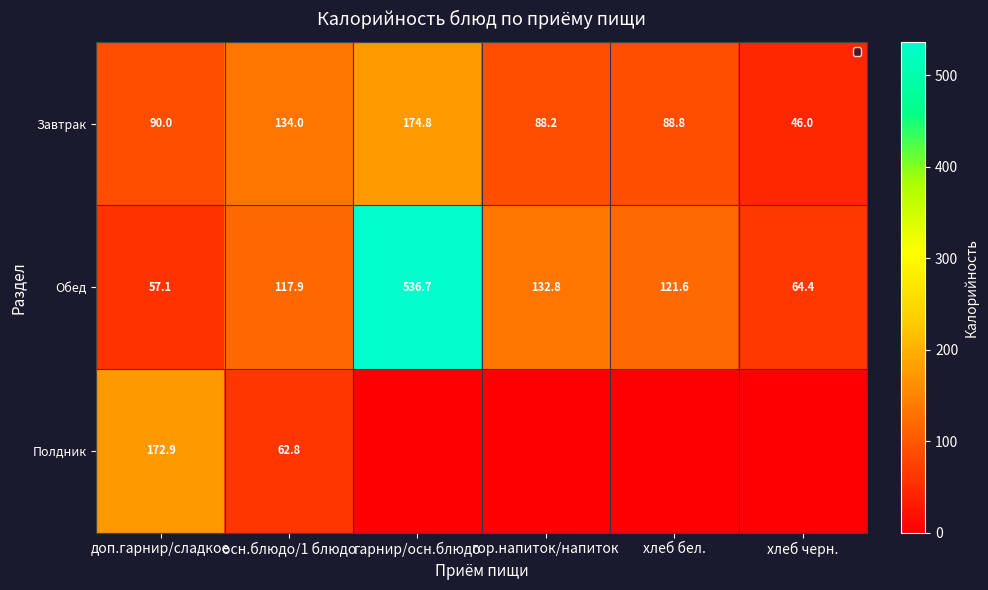

At which label does Завтрак reach its peak?

гарнир/осн.блюдо